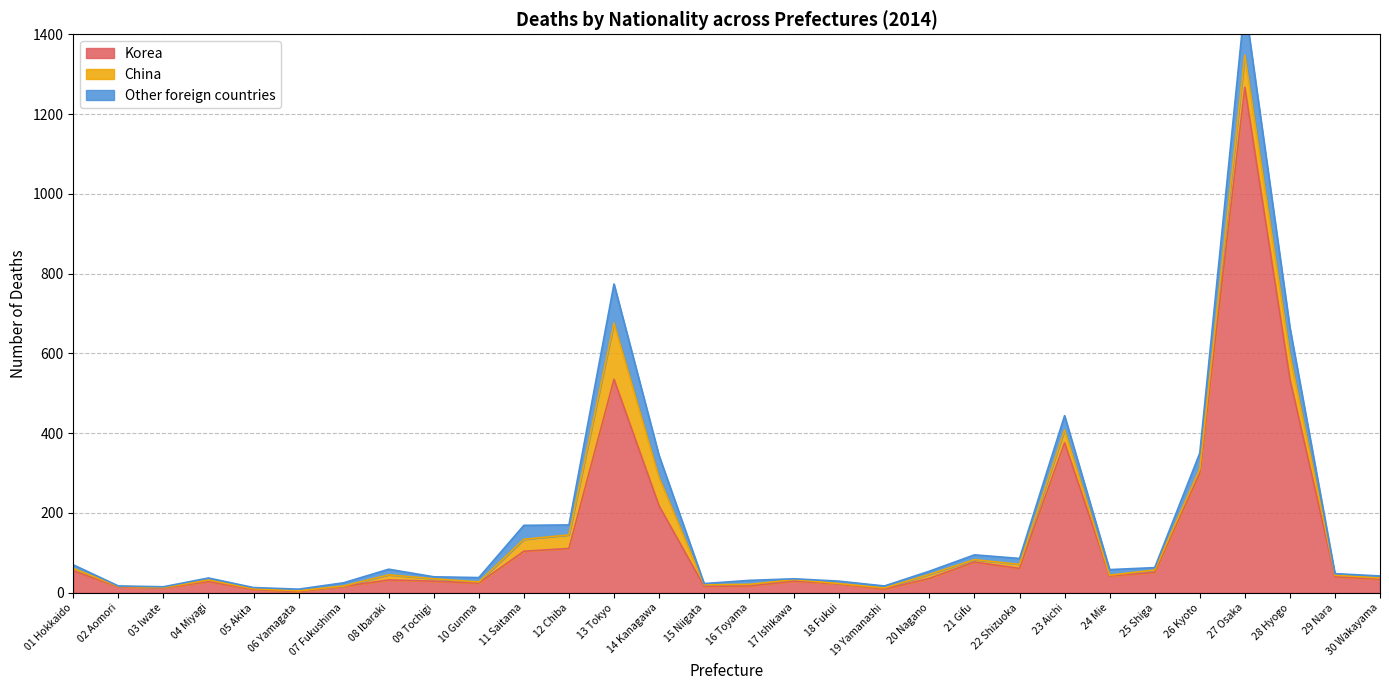

In Korea, how many points are lower than both neighbors (excluding endpoints)?

7